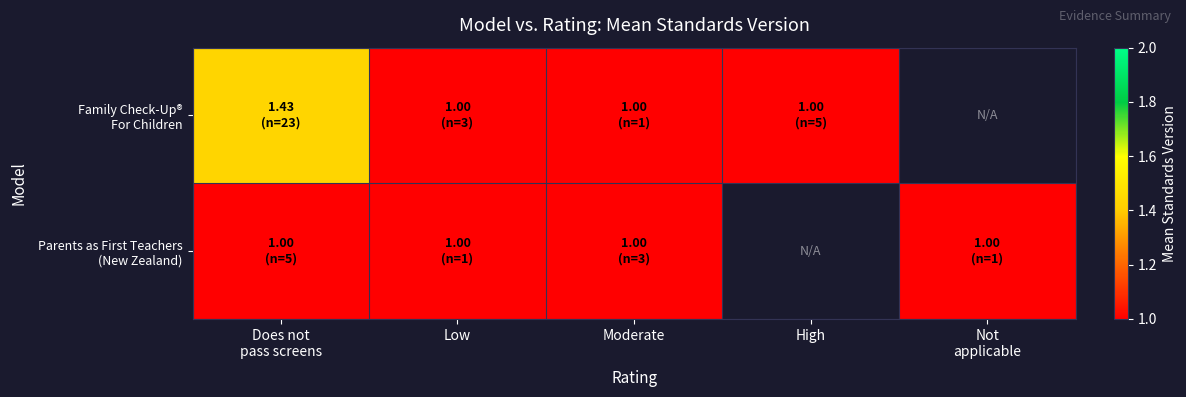

Which has a higher value, Low or High?

Low